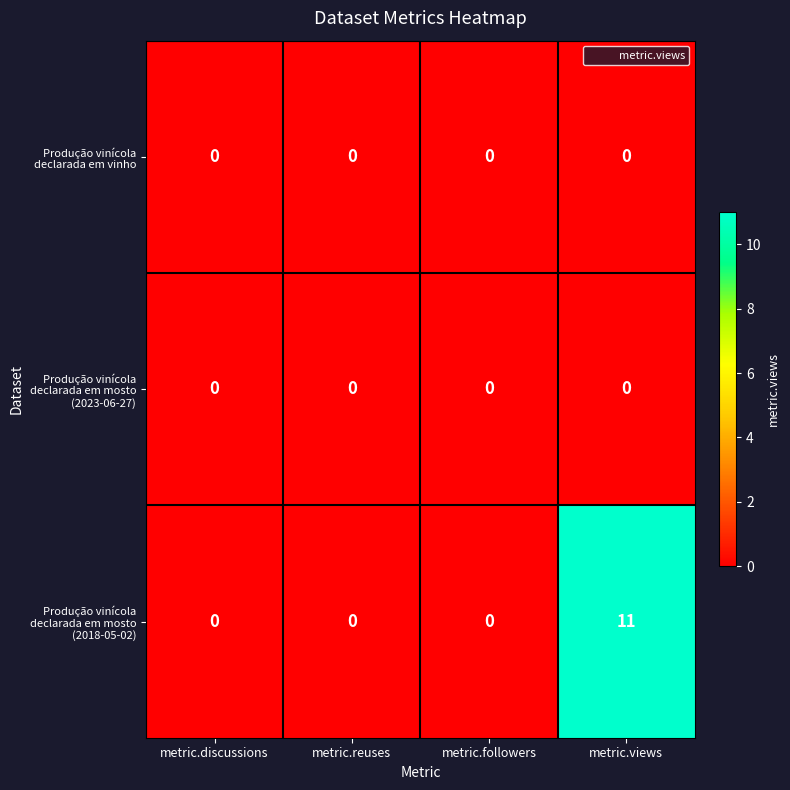

At which category is the sum across all series the highest?

metric.views